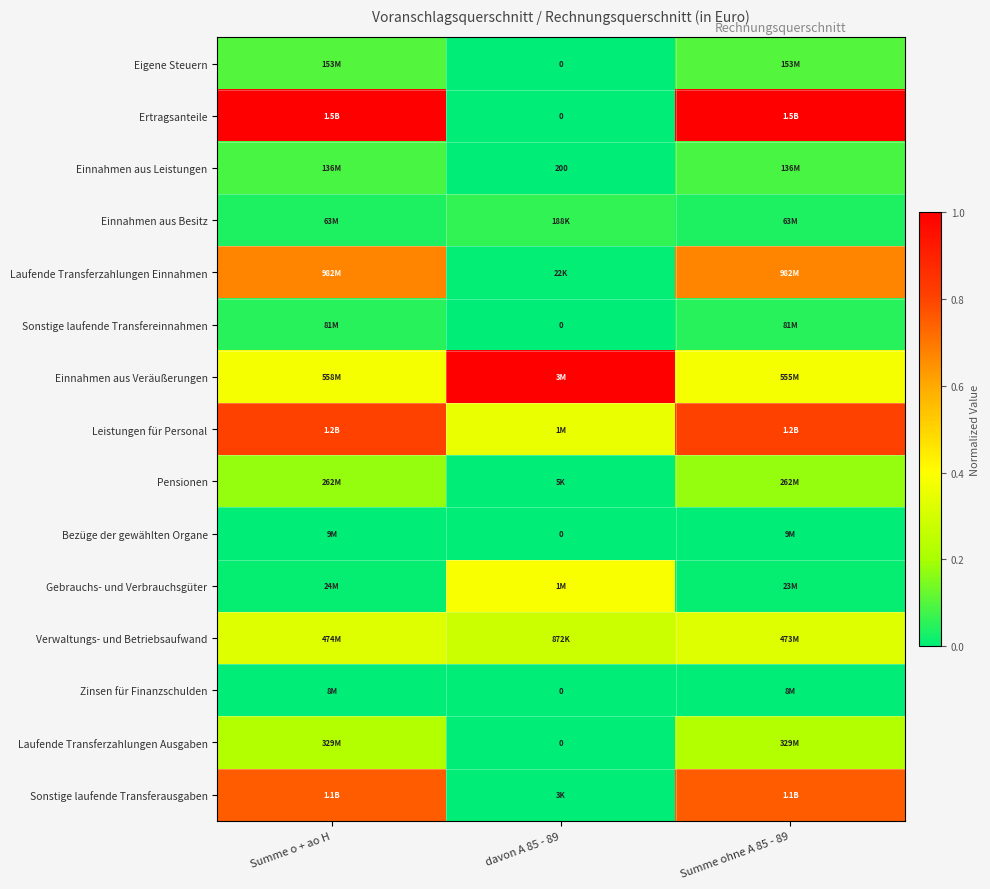

Is the value of Leistungen für Personal at Summe o + ao H greater than the value of Eigene Steuern at Summe ohne A 85 - 89?

Yes